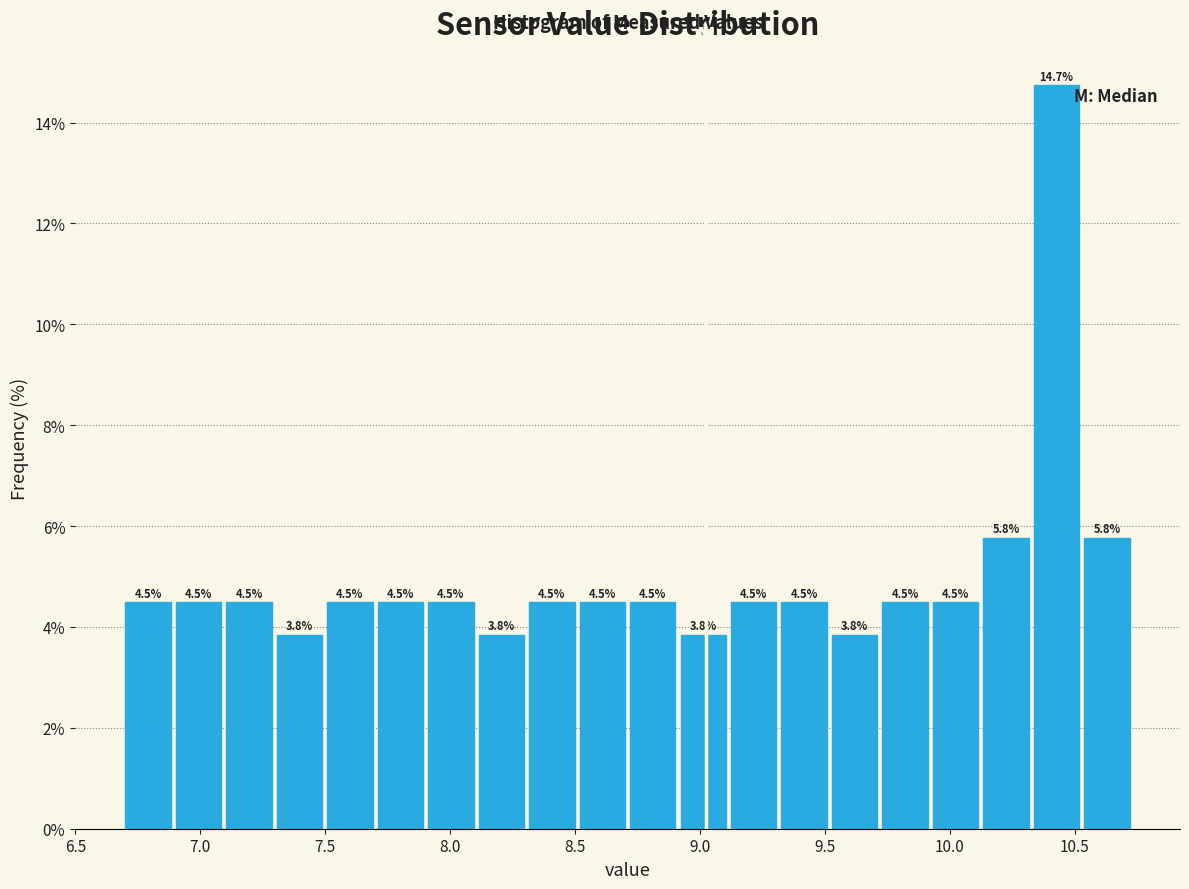

How tall is the bar that spans 8.50 to 8.70 on the x-axis? The bar edges are not printed on the chart, so give them approximately, as read against the axis.

4.5